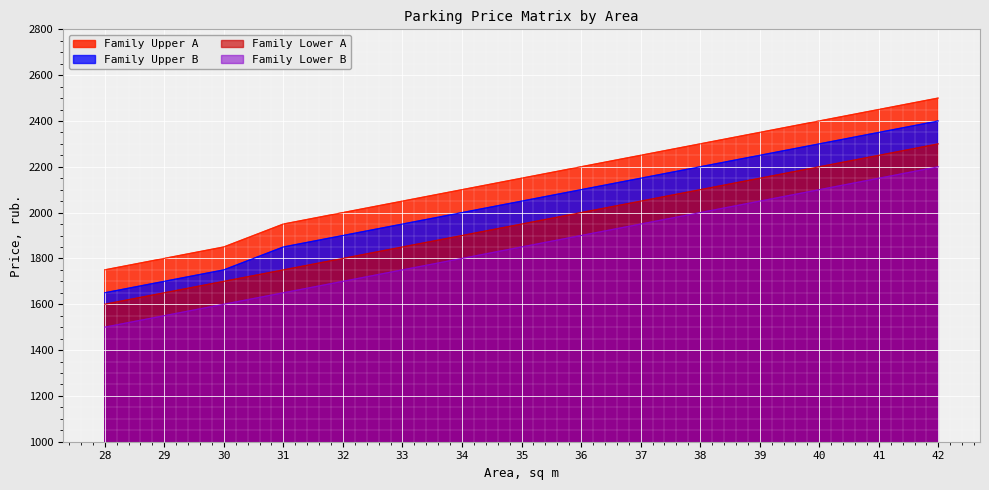

Does the chart display data point markers on the line(s)?

No